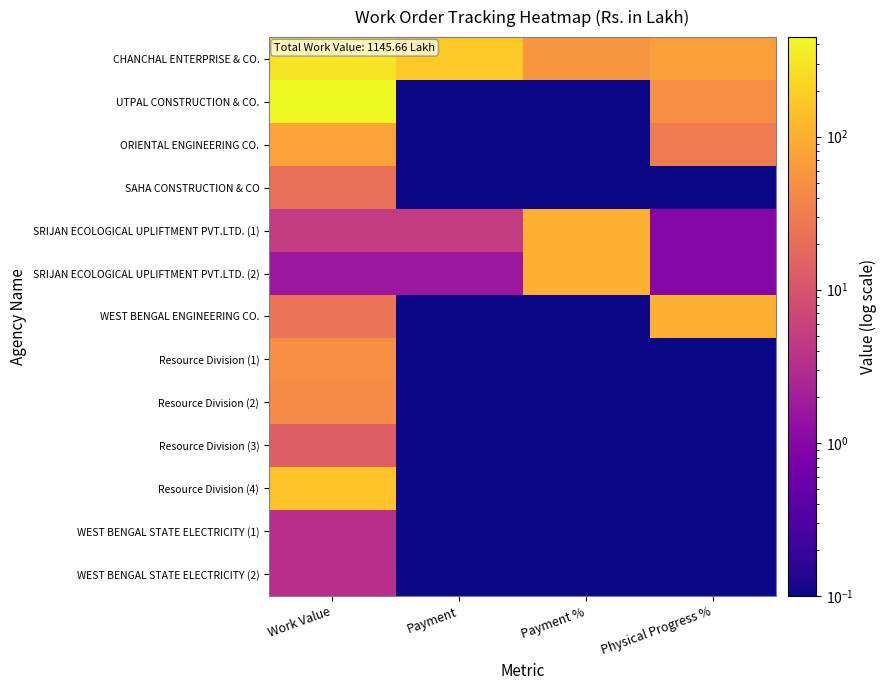

Reading right to left, transcribe all the data shown in this chart.

CHANCHAL ENTERPRISE & CO.: Physical Progress %=71.0	Payment %=57.5	Payment=172.6	Work Value=300.0
UTPAL CONSTRUCTION & CO.: Physical Progress %=48.0	Payment %=0.0	Payment=0.0	Work Value=446.8
ORIENTAL ENGINEERING CO.: Physical Progress %=30.0	Payment %=0.0	Payment=0.0	Work Value=78.2
SAHA CONSTRUCTION & CO: Physical Progress %=0.0	Payment %=0.0	Payment=0.0	Work Value=21.5
SRIJAN ECOLOGICAL UPLIFTMENT PVT.LTD. (1): Physical Progress %=1.0	Payment %=100.0	Payment=5.0	Work Value=5.0
SRIJAN ECOLOGICAL UPLIFTMENT PVT.LTD. (2): Physical Progress %=1.0	Payment %=99.1	Payment=1.6	Work Value=1.7
WEST BENGAL ENGINEERING CO.: Physical Progress %=100.0	Payment %=0.0	Payment=0.0	Work Value=24.2
Resource Division (1): Physical Progress %=0.0	Payment %=0.0	Payment=0.0	Work Value=49.4
Resource Division (2): Physical Progress %=0.0	Payment %=0.0	Payment=0.0	Work Value=44.2
Resource Division (3): Physical Progress %=0.0	Payment %=0.0	Payment=0.0	Work Value=13.8
Resource Division (4): Physical Progress %=0.0	Payment %=0.0	Payment=0.0	Work Value=154.0
WEST BENGAL STATE ELECTRICITY (1): Physical Progress %=0.0	Payment %=0.0	Payment=0.0	Work Value=3.5
WEST BENGAL STATE ELECTRICITY (2): Physical Progress %=0.0	Payment %=0.0	Payment=0.0	Work Value=3.5